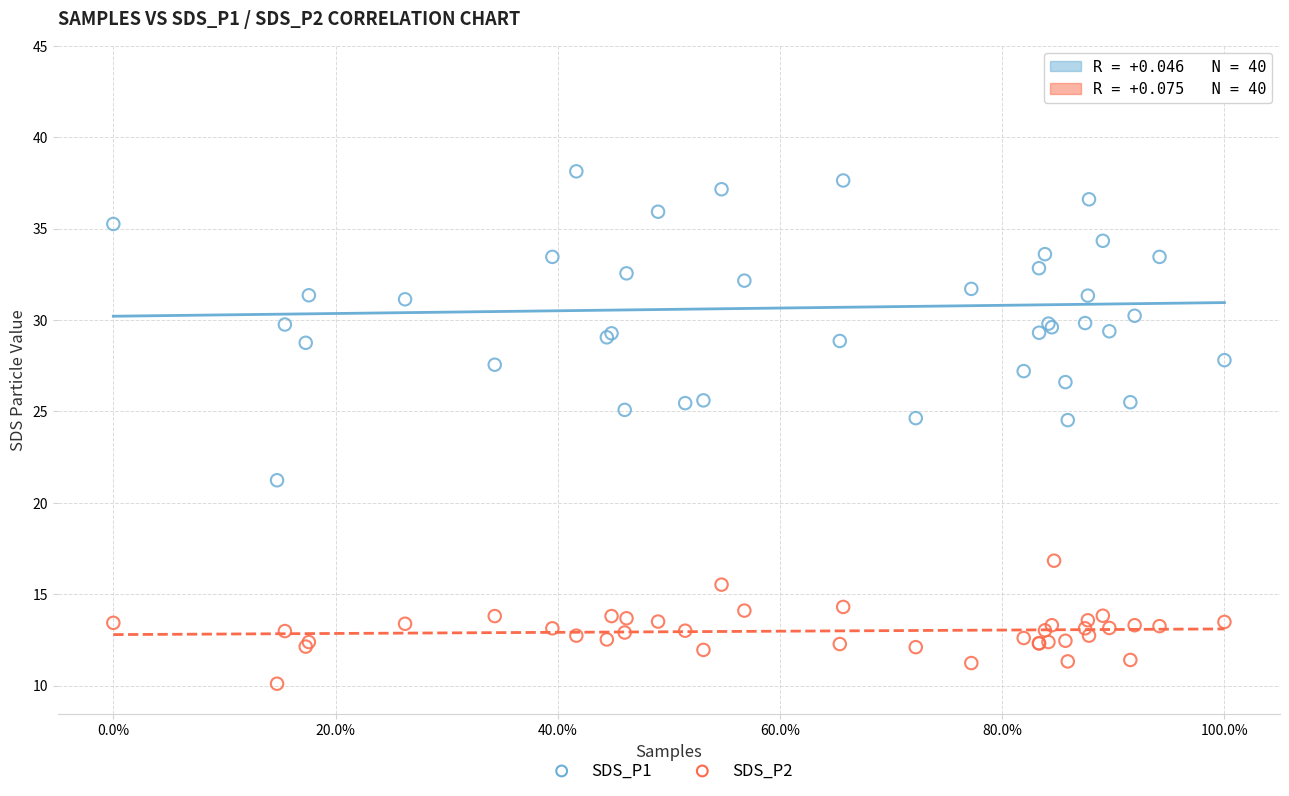

Which series contains the highest Y value?

SDS_P1